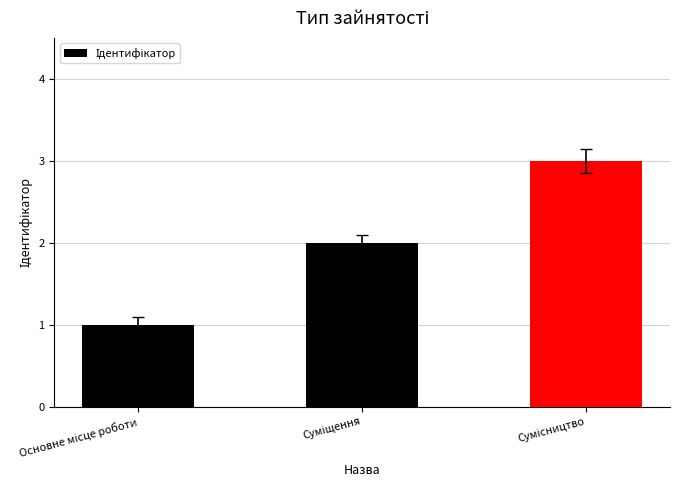

What is the sum of all values?

6